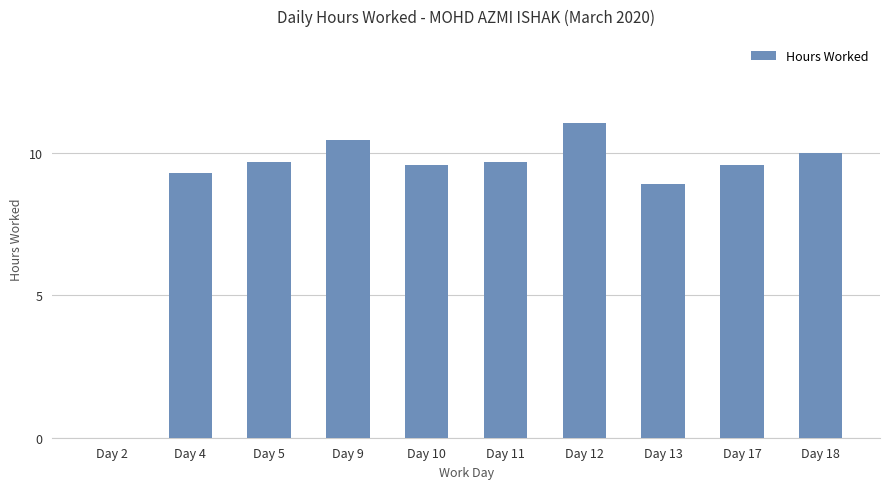

What is the change in value from Day 4 to Day 18?

+0.7